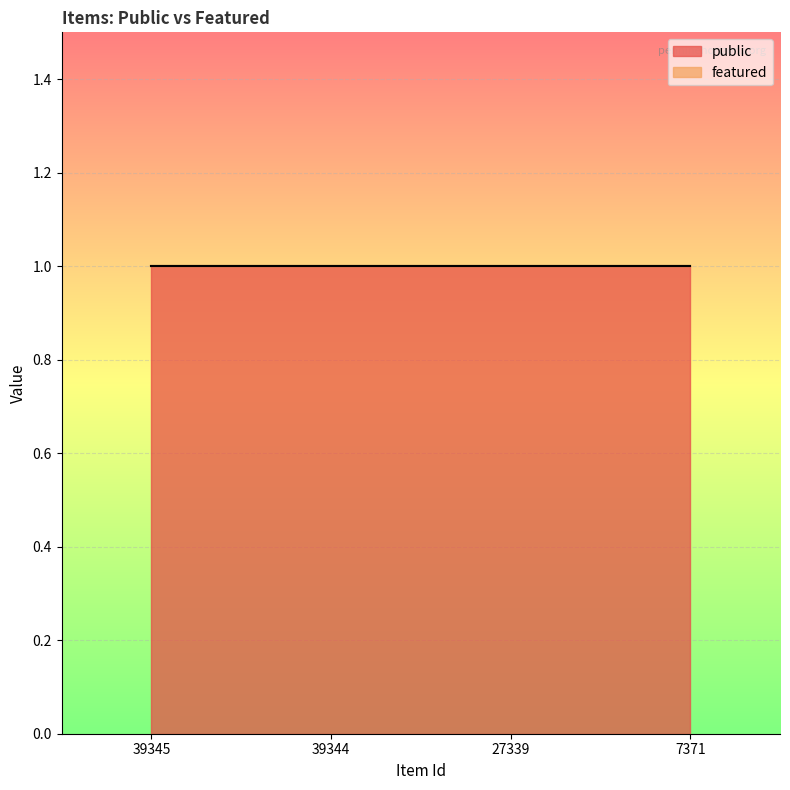

True or false: featured and public intersect in this chart.

False